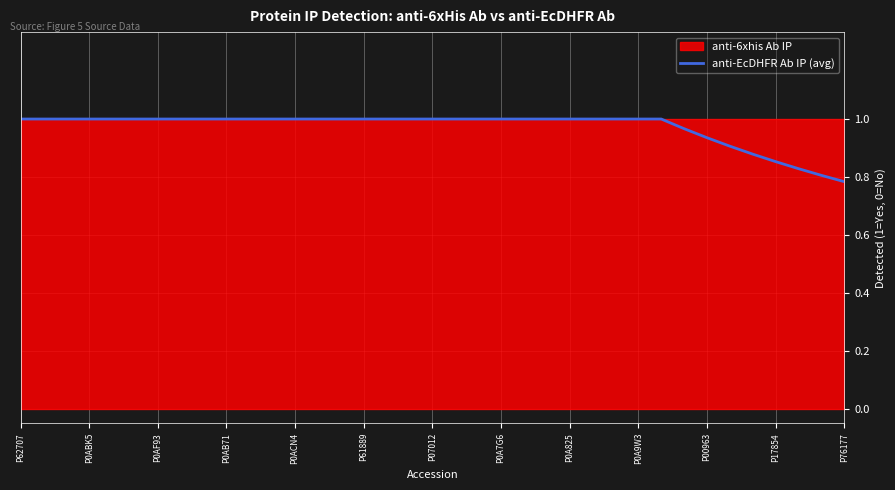

Is it true that anti-EcDHFR Ab IP (avg) equals 1.5 at P0AF93?

False